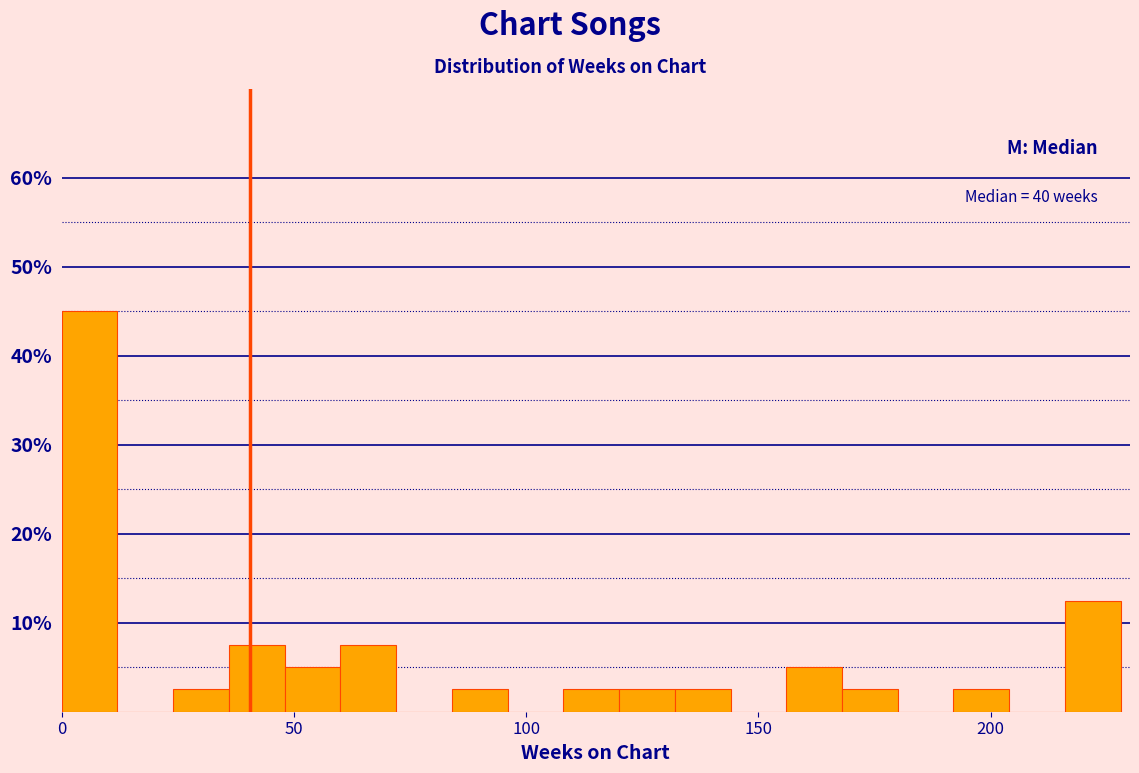

Around what value on the x-axis is the tallest bar? Give the approximate position of its centre, as read against the axis.

5